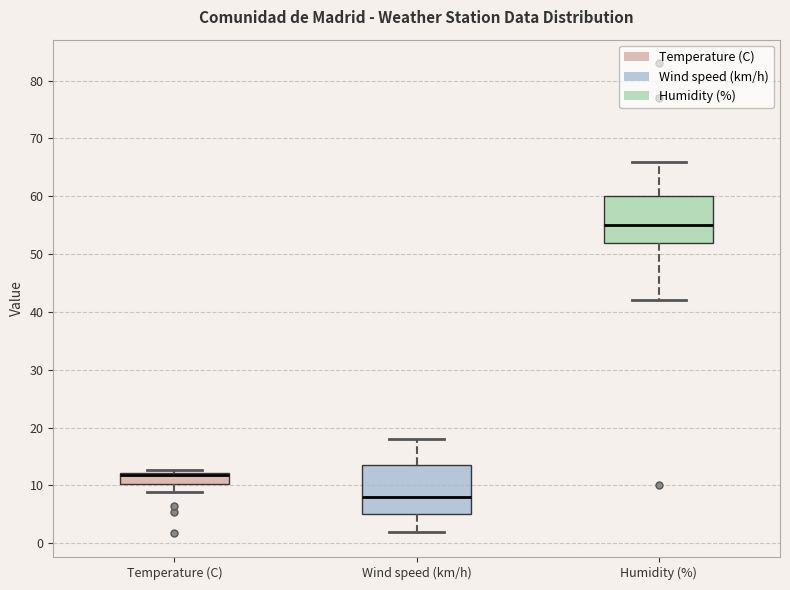

Reading left to right, read every box against the y-axis: the position of its median line, the range the box covers, and the ends of its whiskers. The values are not printed on the chart, so give them approximately, as read against the axis.

Temperature (C): median 12 (just below the box's upper edge), box 10 to 12, whiskers 9 to 13
Wind speed (km/h): median 8, box 5 to 14, whiskers 2 to 18
Humidity (%): median 55, box 52 to 60, whiskers 42 to 66